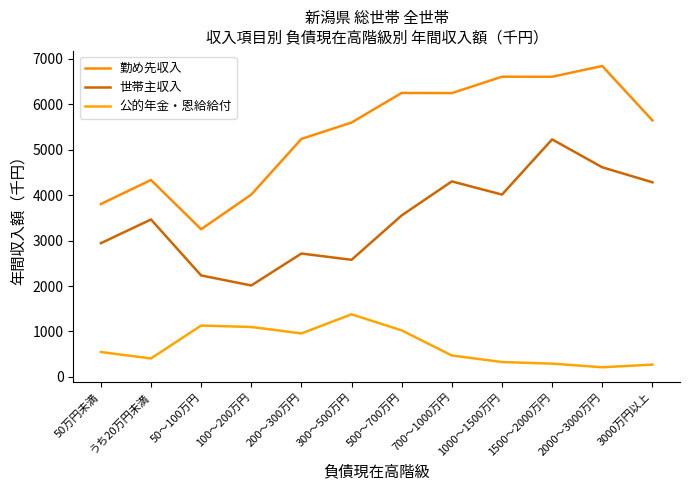

At how many categories does at least one series exceed 973?

12